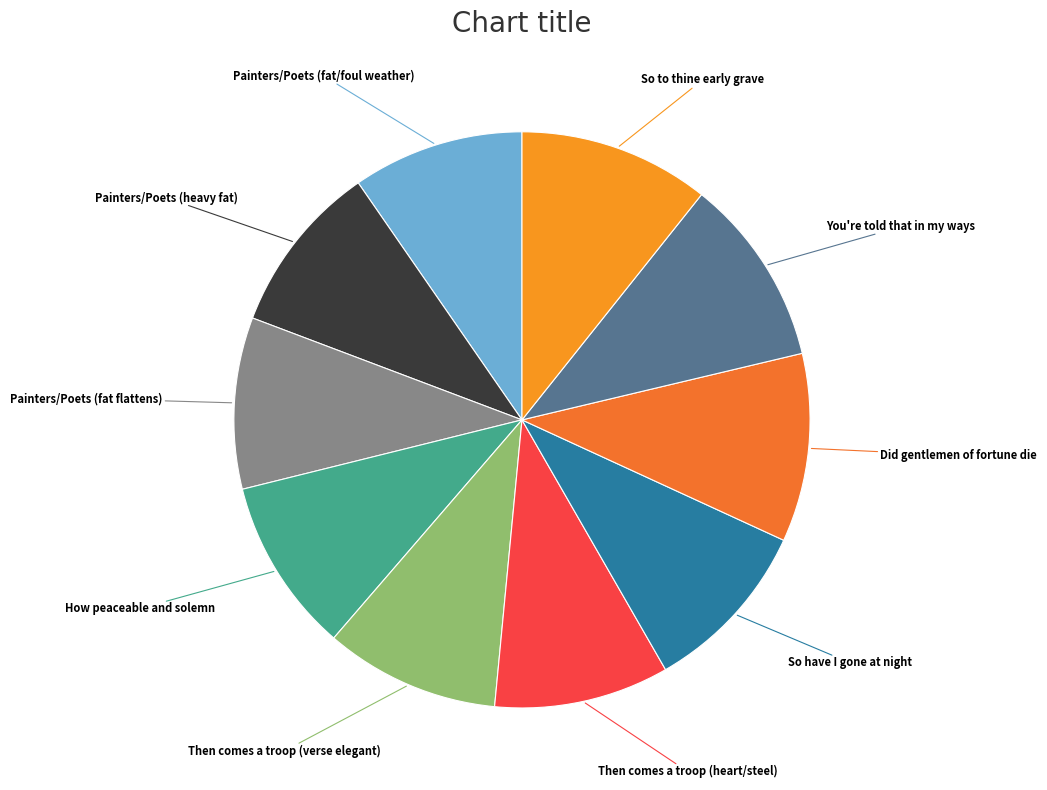

What is the largest slice in the pie chart?

So to thine early grave